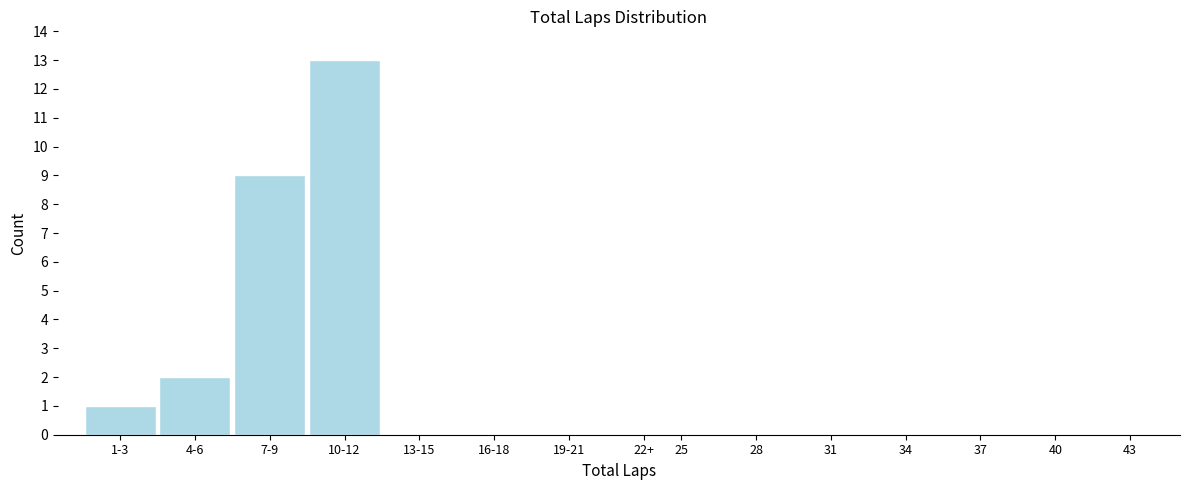

Reading right to left, list all the values displayed in this chart.

22+=0	19-21=0	16-18=0	13-15=0	10-12=13	7-9=9	4-6=2	1-3=1